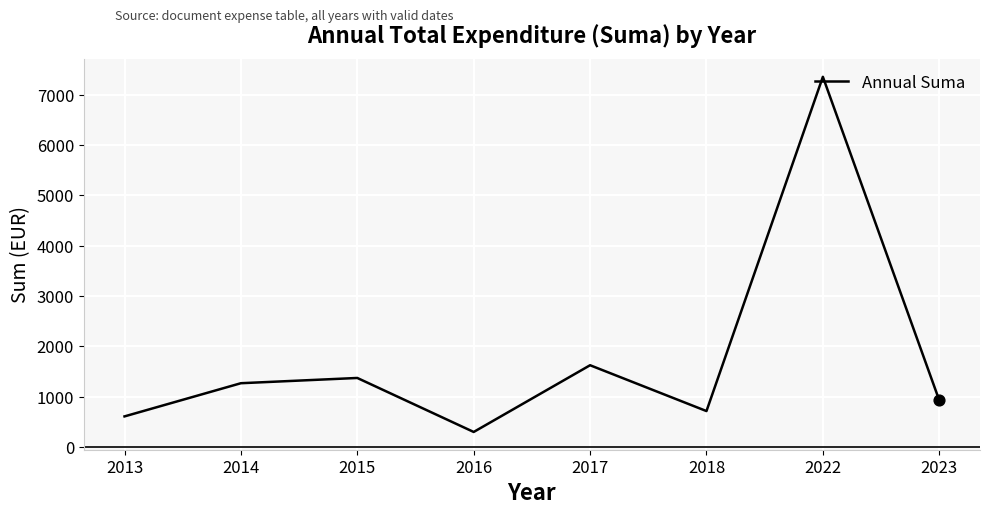

Which has a higher value, 2013 or 2023?

2023